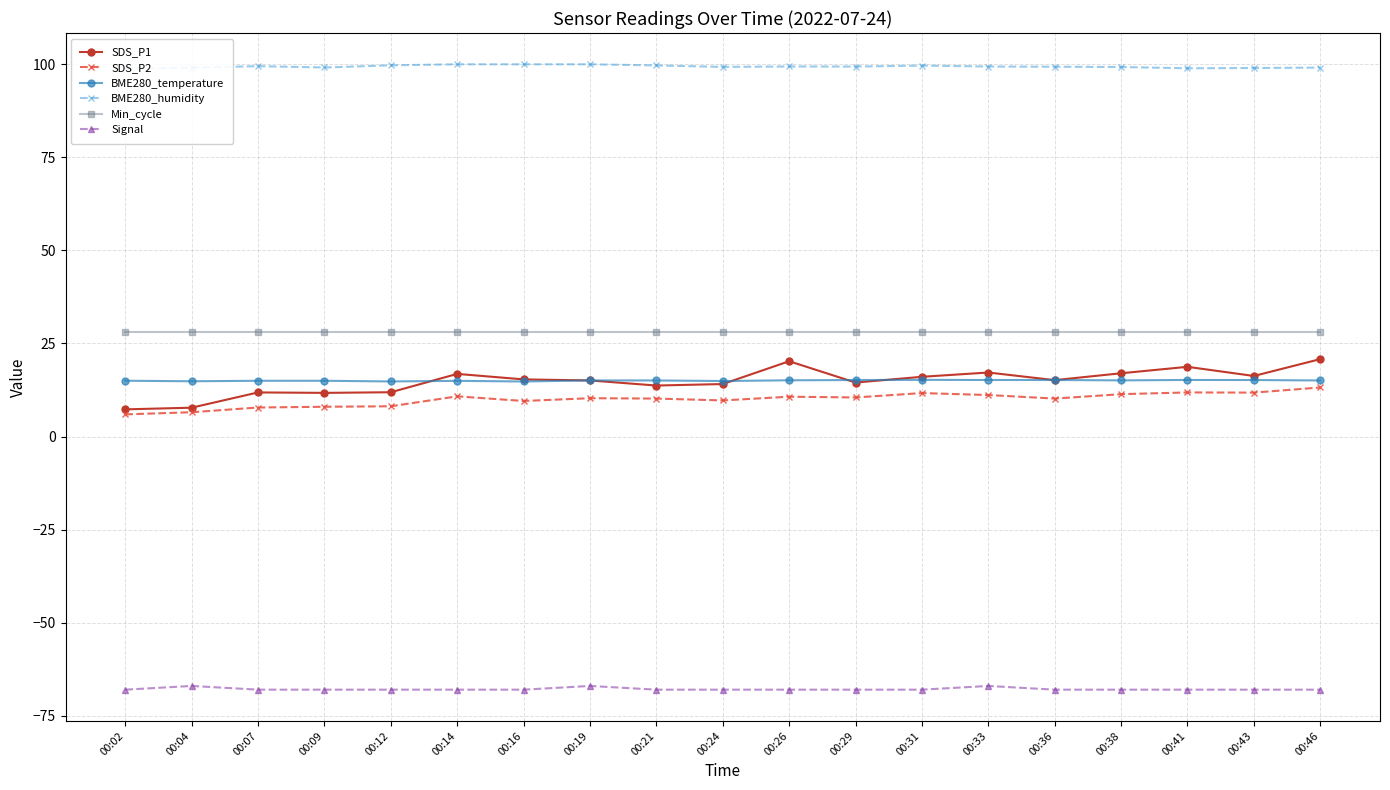

What is the difference between the highest and lowest values at 00:33?

166.4